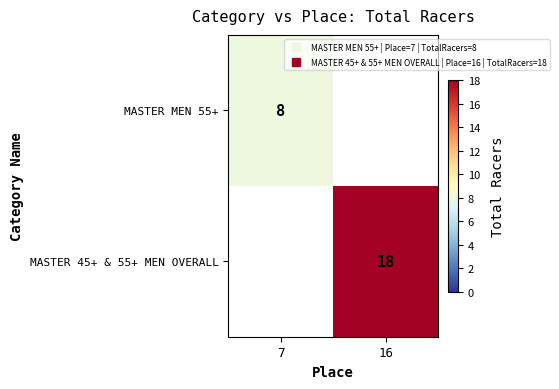

Which category has the lowest value in the MASTER 45+ & 55+ MEN OVERALL series?

7